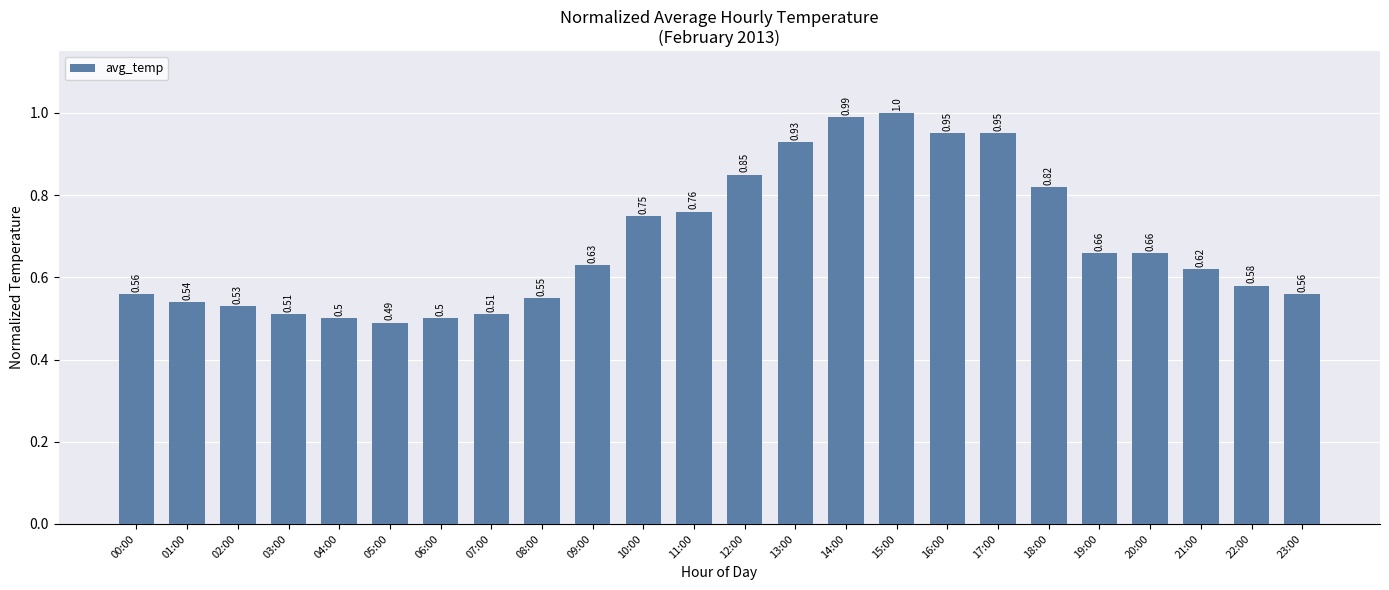

What is the sum of all values?

16.4